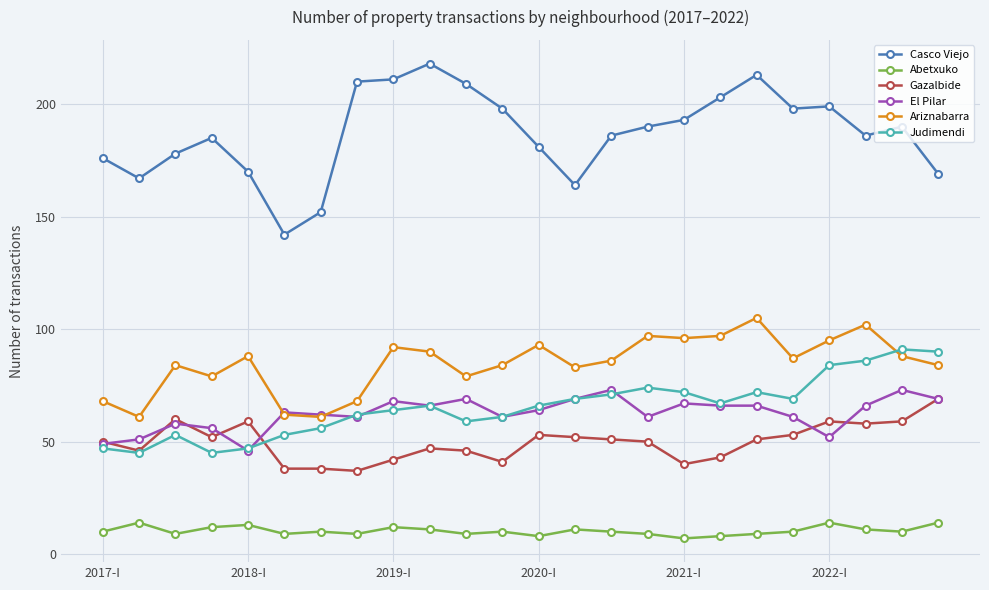

True or false: Casco Viejo and Abetxuko intersect in this chart.

False